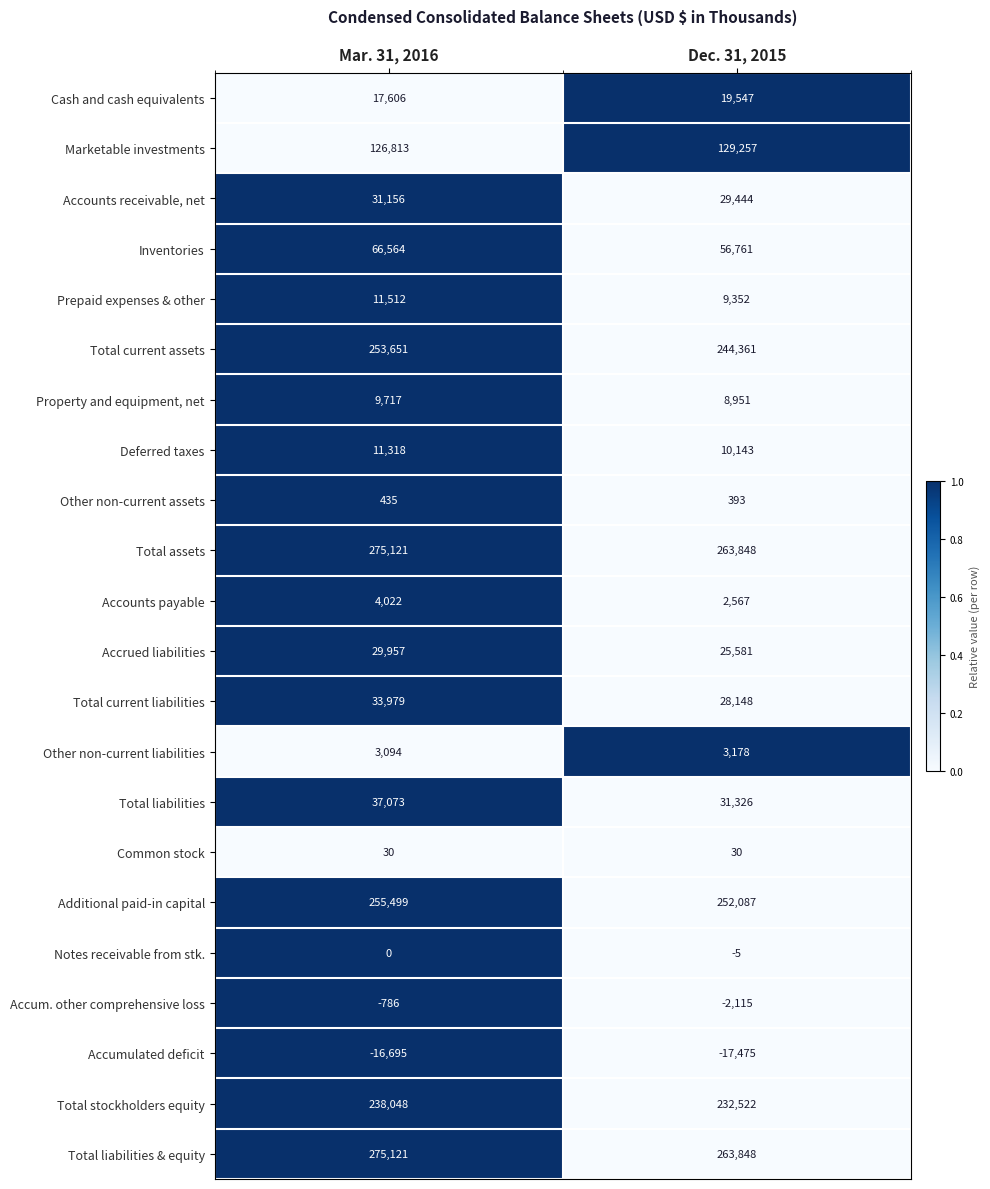

What is the difference between the maximum and minimum values in the Notes receivable from stk. series?

5